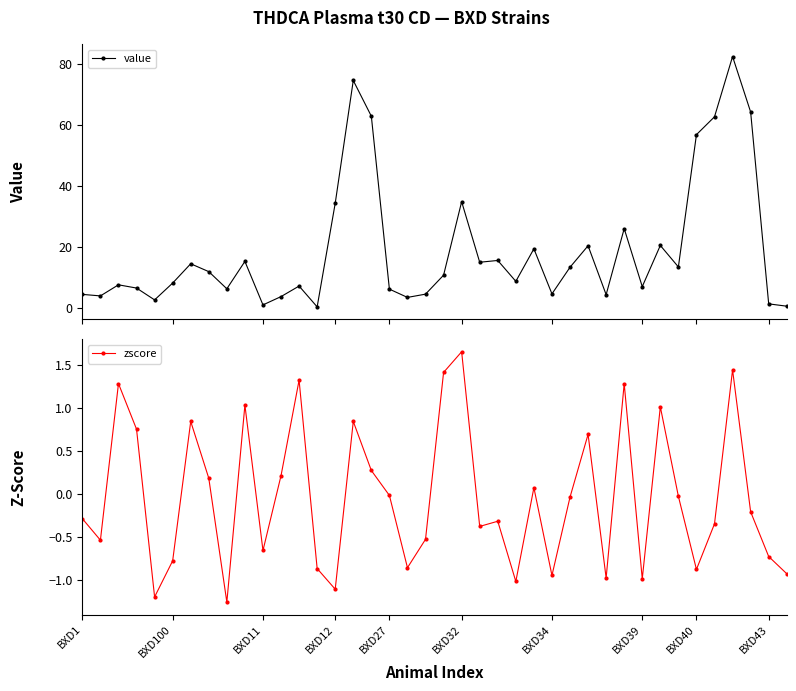

Rank the series at 24 from highest to lowest value.

value, zscore